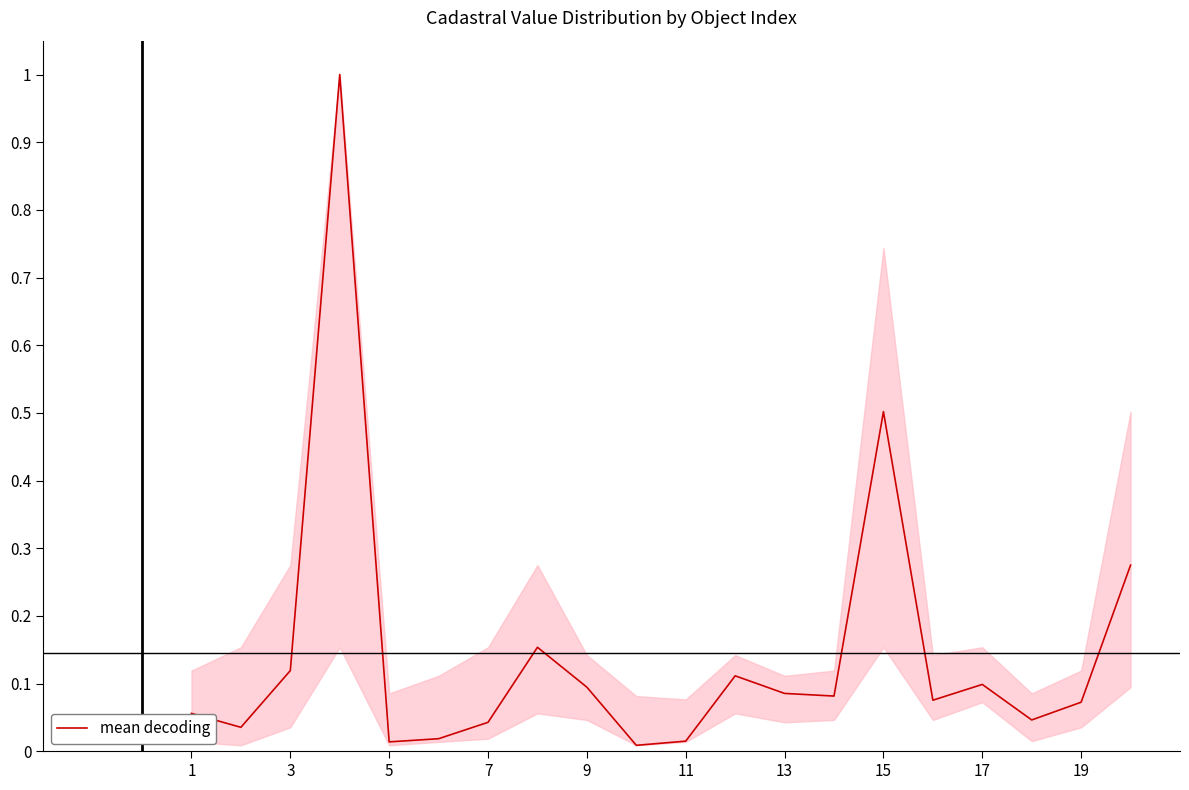

What is the difference between the maximum and minimum values?

1.0